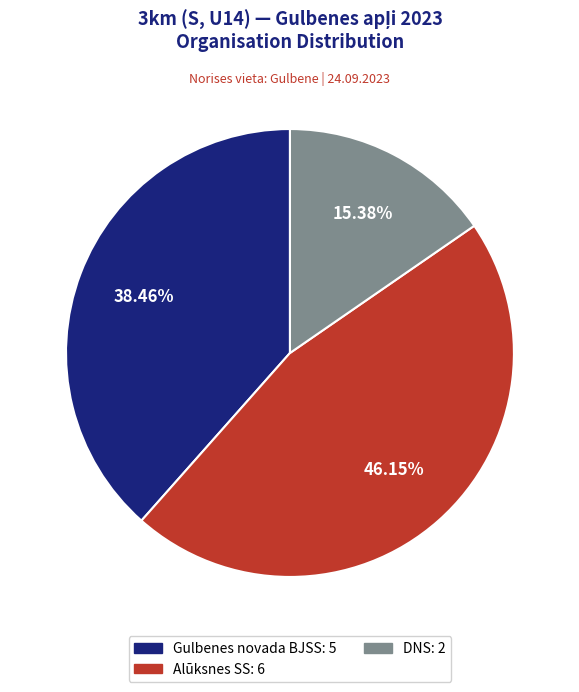

What is the ratio of the value at Alūksnes SS to the value at DNS?

3.0